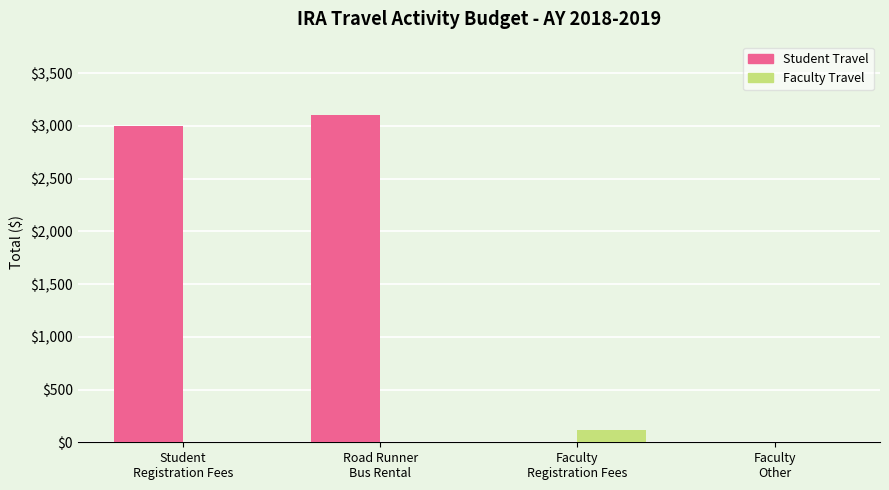

Which series has the largest total across all categories?

Student Travel